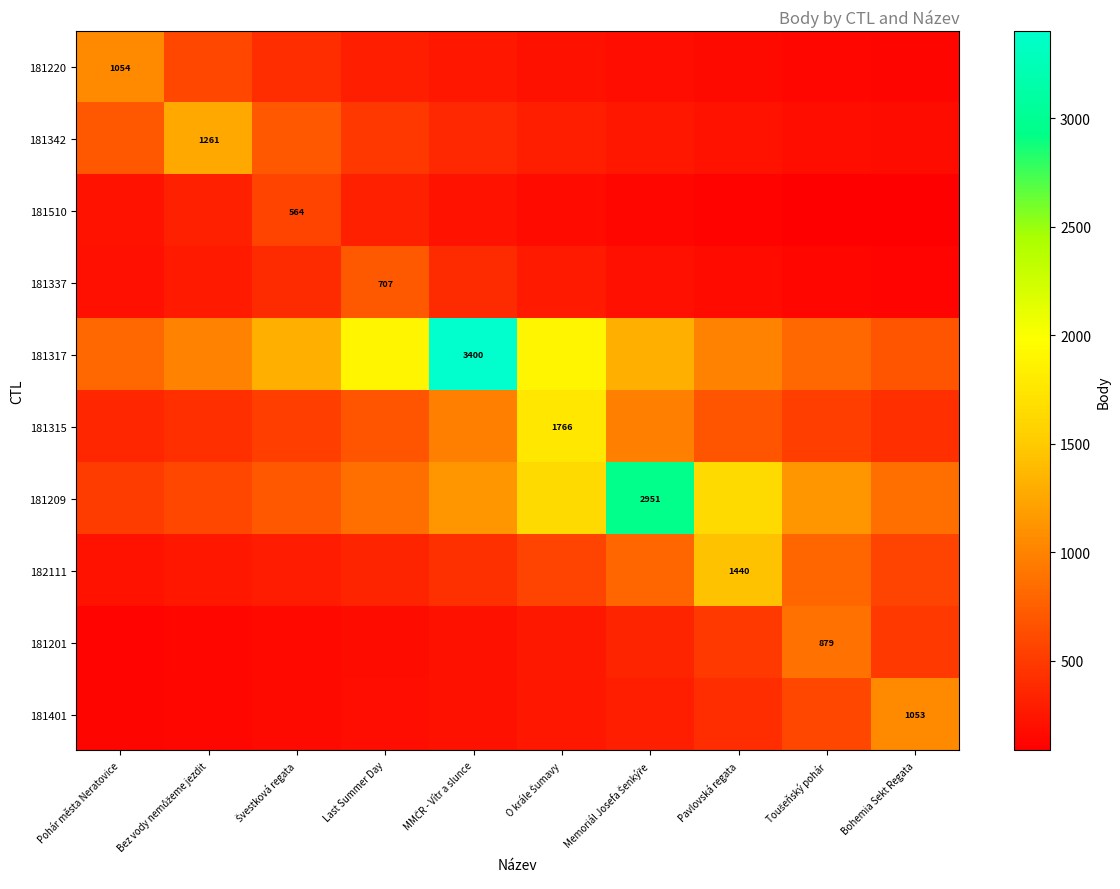

Which series has the largest total across all categories?

181317